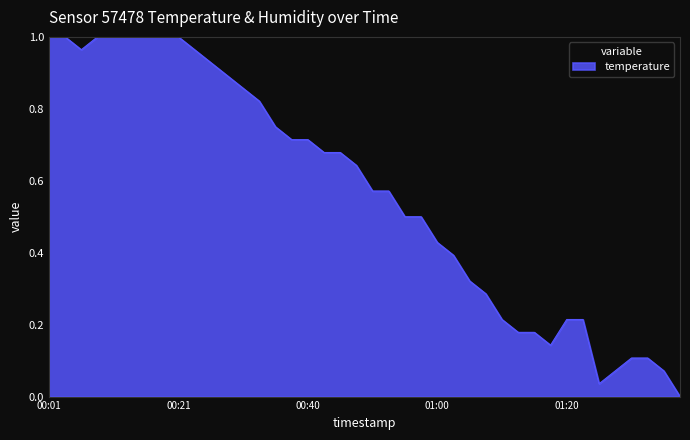

Reading left to right, transcribe all the data shown in this chart.

00:01=1.0	00:03=1.0	00:06=1.0	00:08=1.0	00:11=1.0	00:13=1.0	00:16=1.0	00:18=1.0	00:21=1.0	00:23=1.0	00:25=0.9	00:28=0.9	00:30=0.9	00:33=0.8	00:35=0.7	00:38=0.7	00:40=0.7	00:43=0.7	00:45=0.7	00:47=0.6	00:50=0.6	00:52=0.6	00:55=0.5	00:57=0.5	01:00=0.4	01:02=0.4	01:05=0.3	01:08=0.3	01:10=0.2	01:13=0.2	01:15=0.2	01:17=0.1	01:20=0.2	01:25=0.2	01:33=0.0	01:36=0.1	01:38=0.1	01:41=0.1	01:43=0.1	01:45=0.0